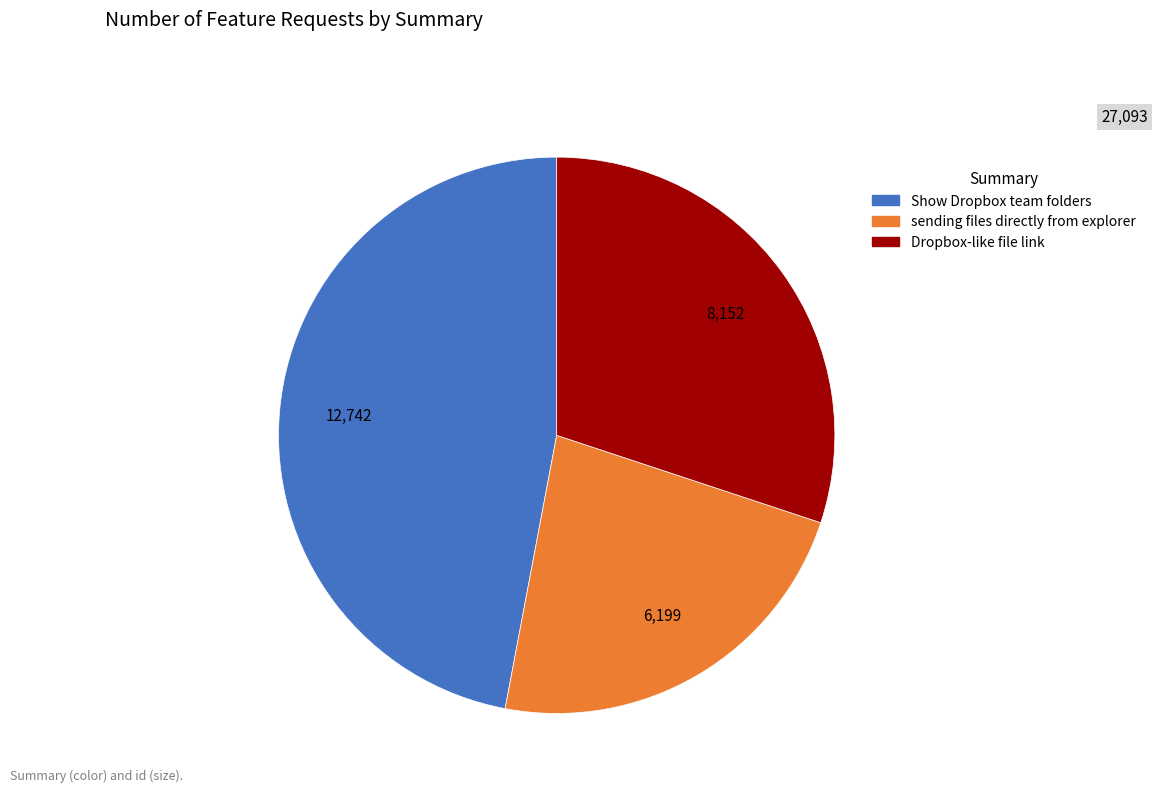

Does any single category account for the majority?

No